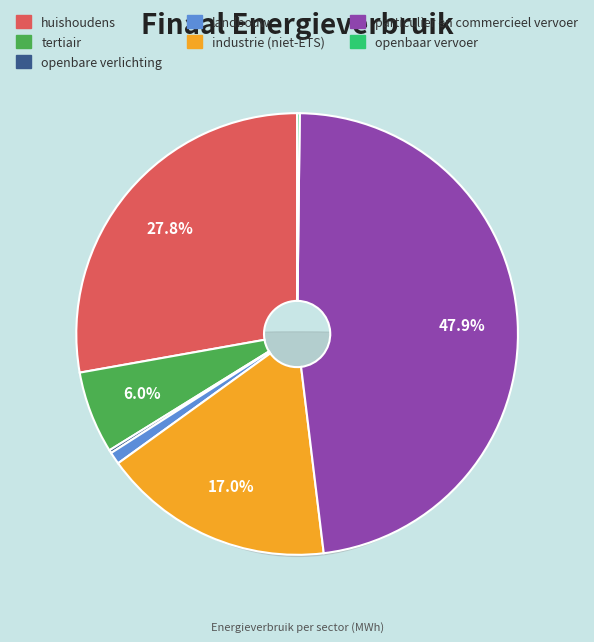

To the nearest percent, what portion does landbouw represent?

1%